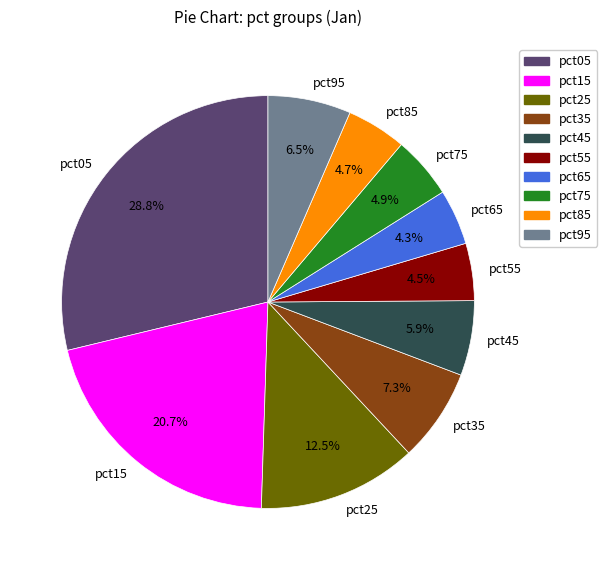

Which slice is the largest?

pct05